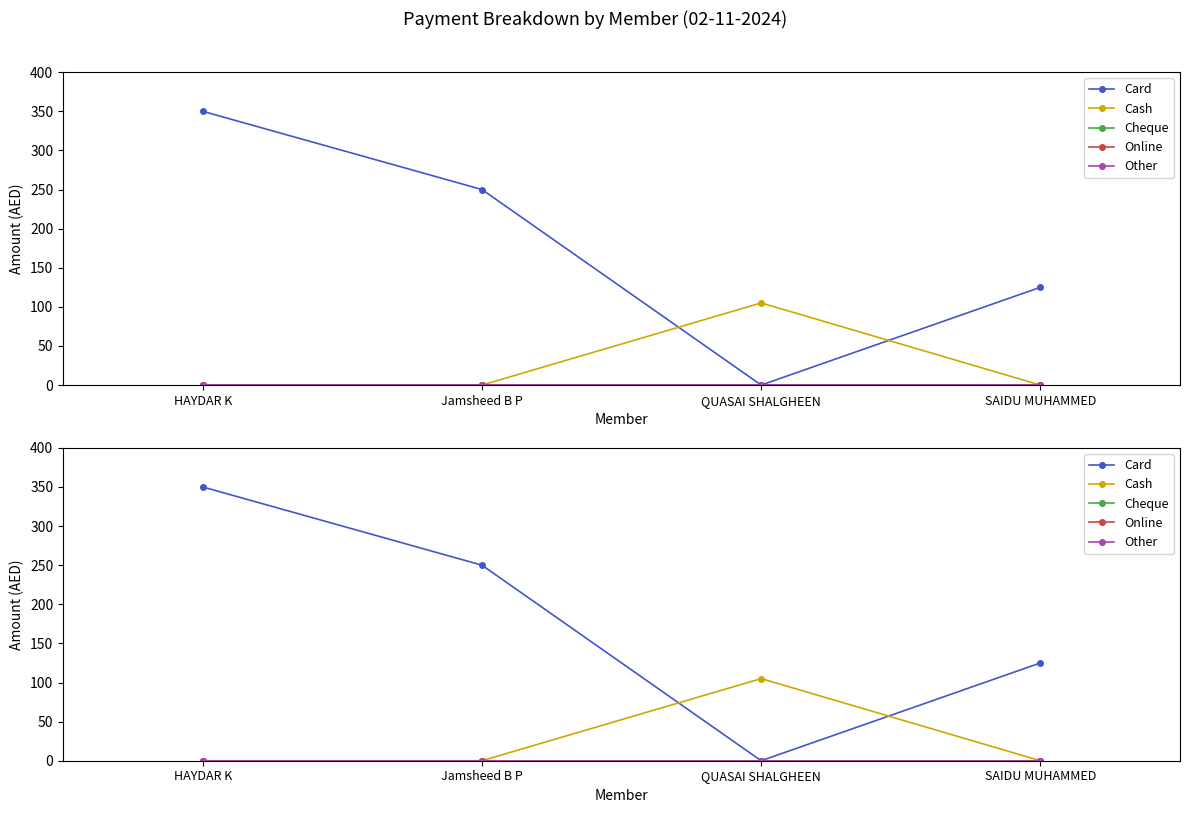

What is the total value across all series at Jamsheed B P?

250